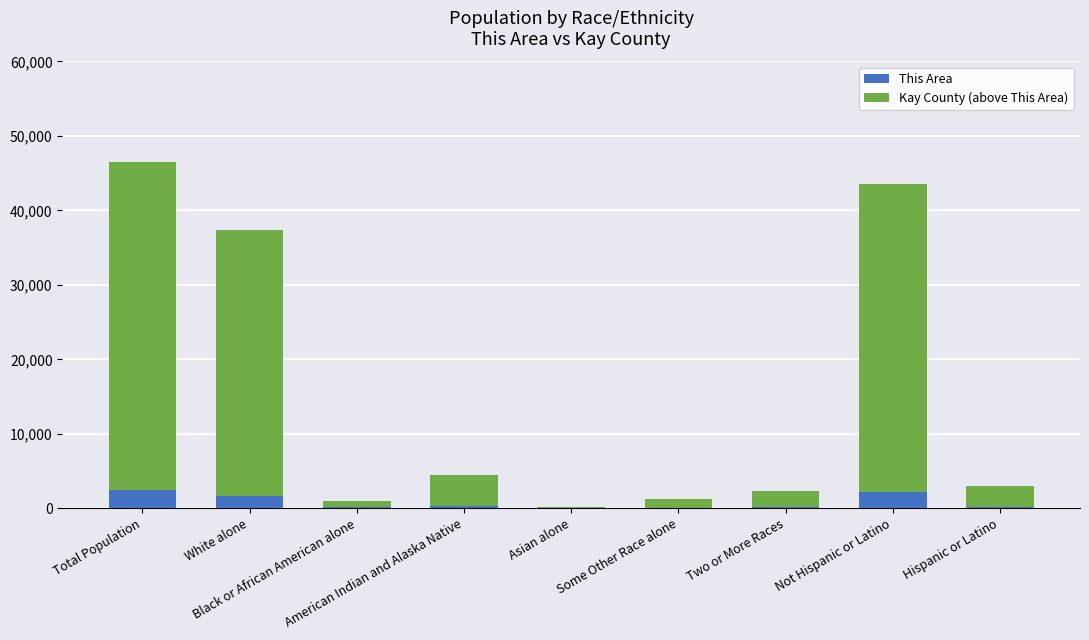

What is the maximum value for This Area?

2438